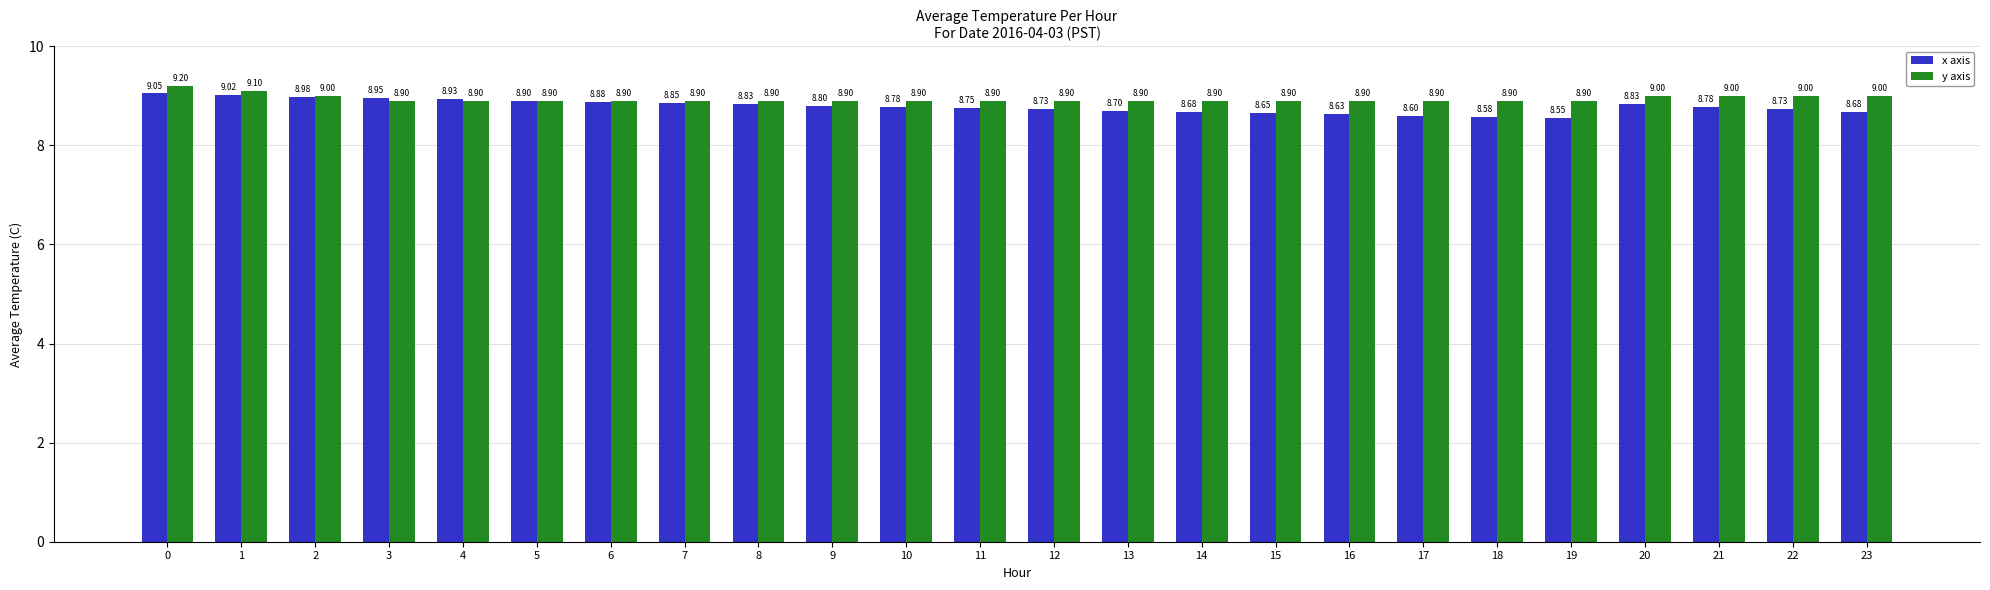

Is the value of x axis at 20 greater than the value of y axis at 15?

No